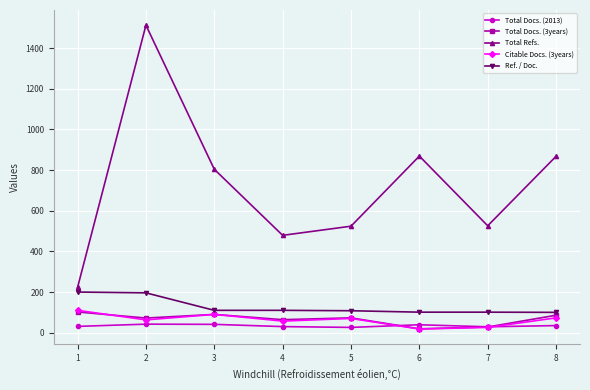

What are all the series names shown in the legend?

Total Docs. (2013), Total Docs. (3years), Total Refs., Citable Docs. (3years), Ref. / Doc.